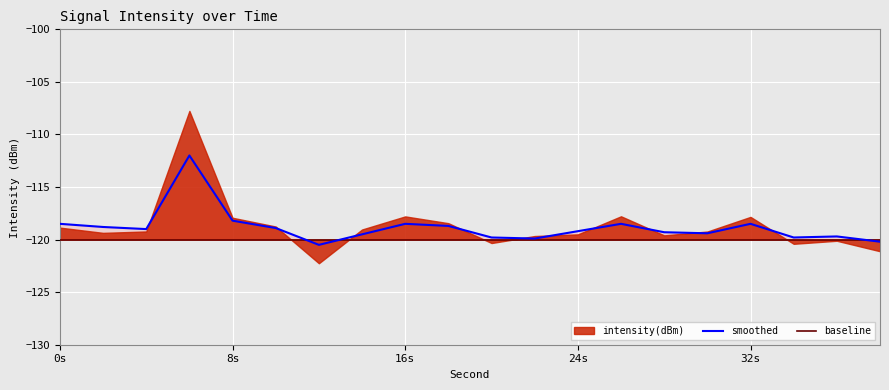

How many interior local valleys does the smoothed series have?

5